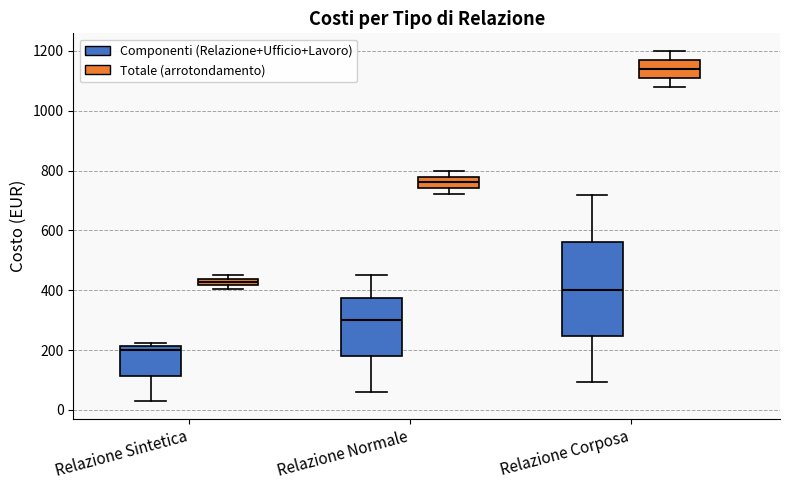

Which box has the highest median line?

Relazione Corposa (Totale (arrotondamento))